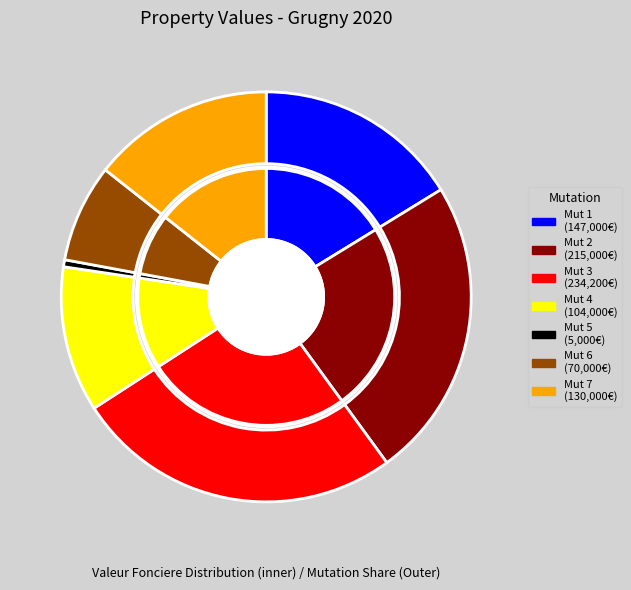

Is the sum of 2020-1072416 and 2020-1070010 greater than half?

No